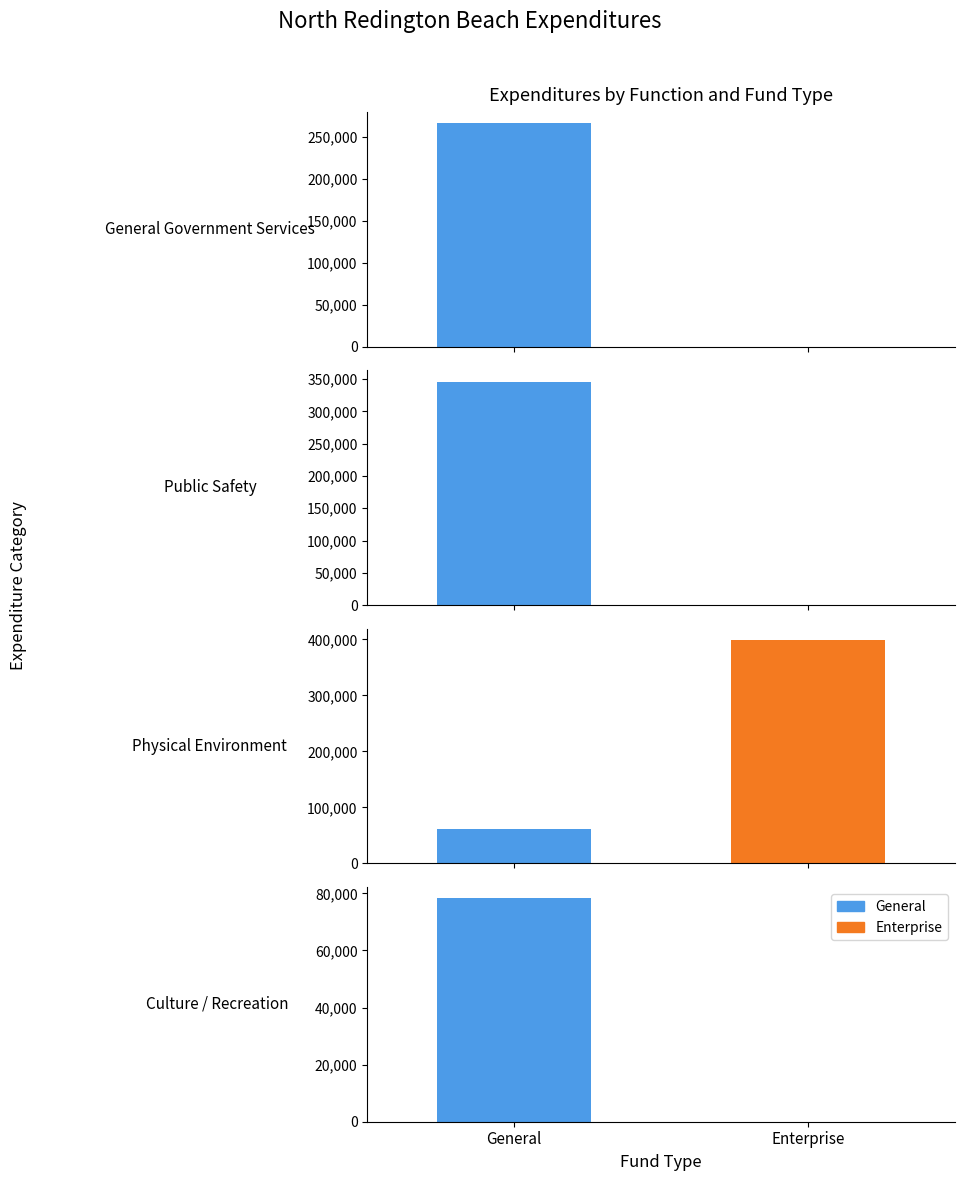

What is the difference between the maximum and second lowest values in the Enterprise series?

398947